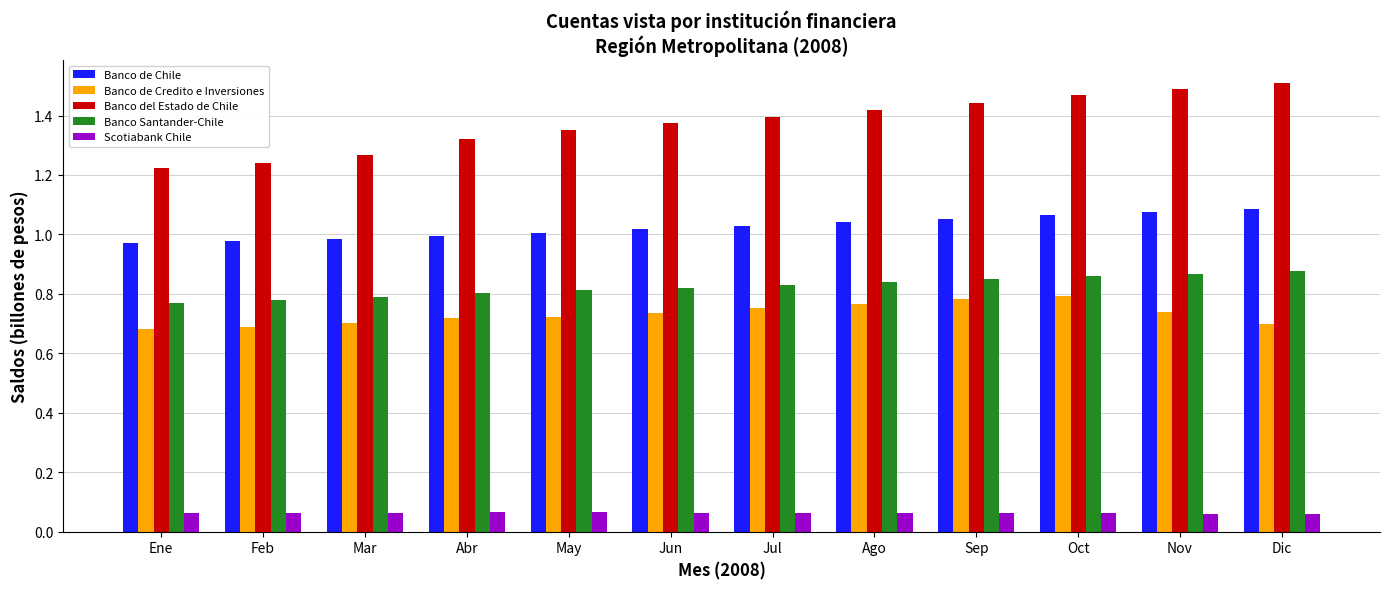

What is the total value across all series at Oct?

4.3